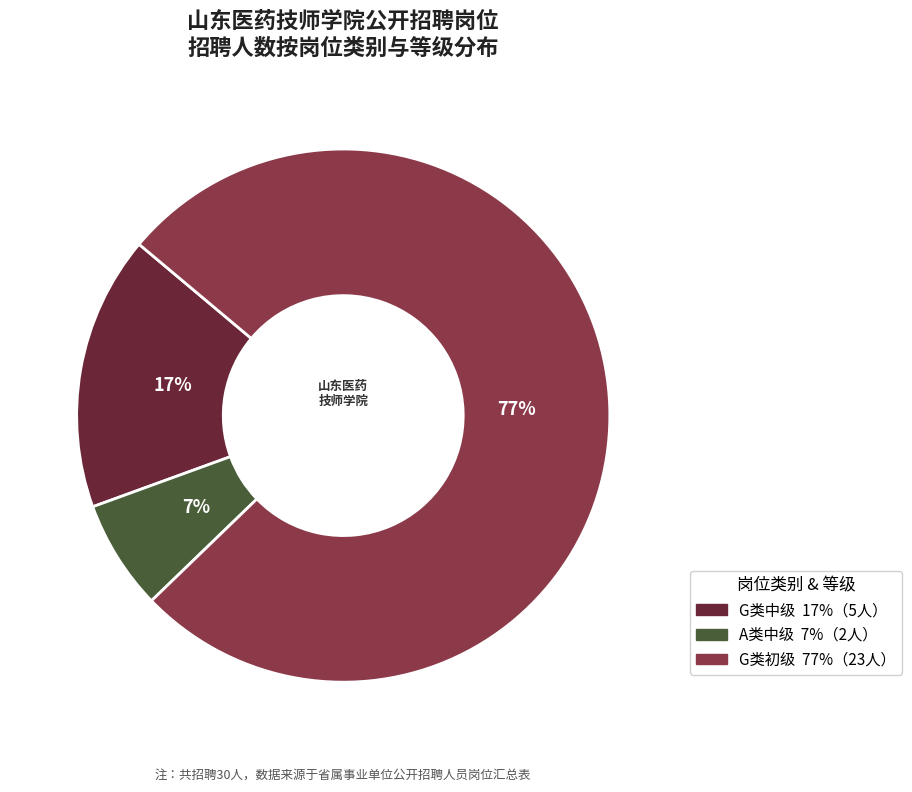

To the nearest percent, what is the average slice percentage?

33%